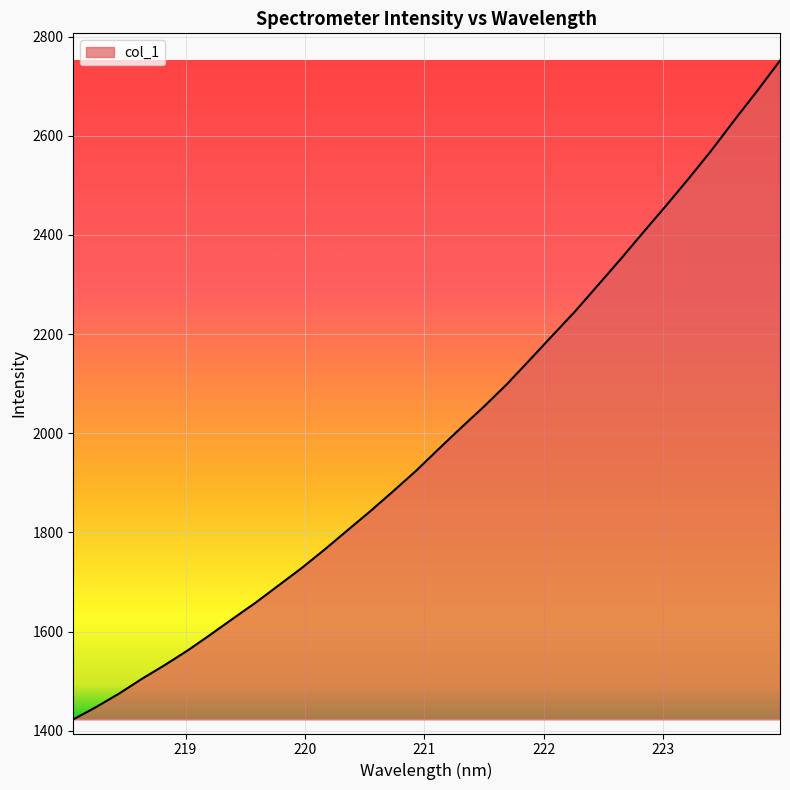

What is the maximum value shown in the chart?

2751.7